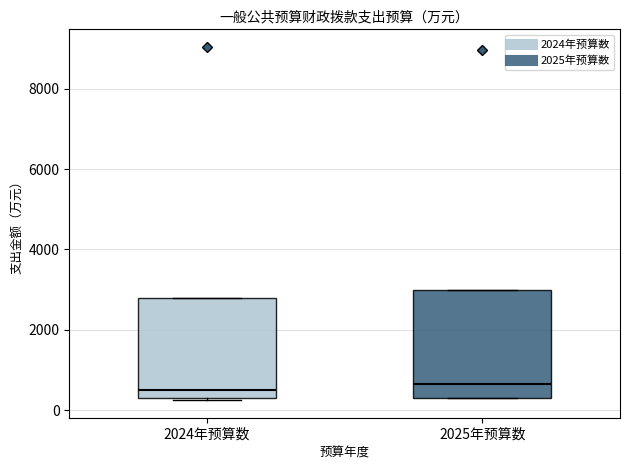

Reading left to right, read every box against the y-axis: the position of its median line, the range the box covers, and the ends of its whiskers. The values are not printed on the chart, so give them approximately, as read against the axis.

2024年预算数: median 600, box 200 to 2800, whiskers 200 to 2800
2025年预算数: median 600, box 400 to 3000, whiskers 200 to 3000